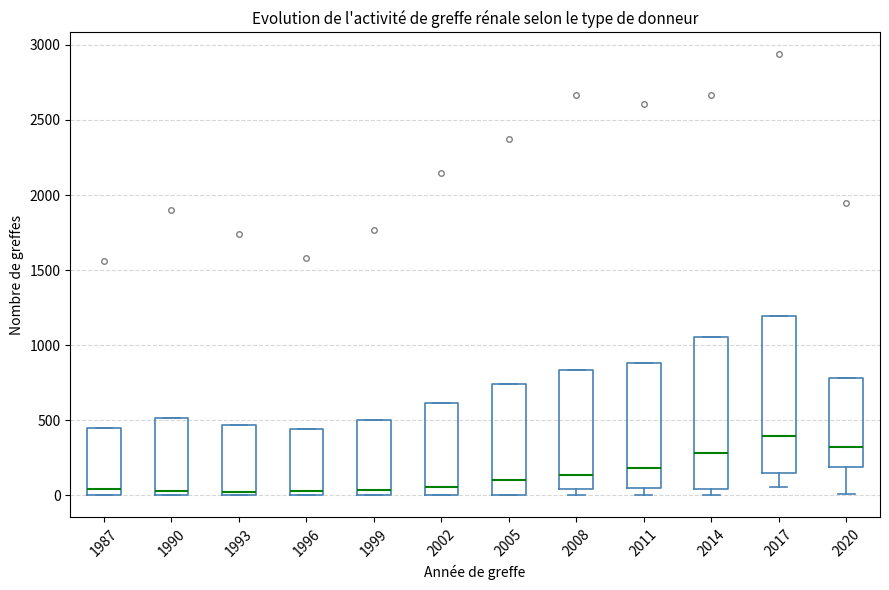

Where does the median line of the box at x = 2005 sit on the y-axis? The values are not printed on the chart, so give them approximately, as read against the axis.

100